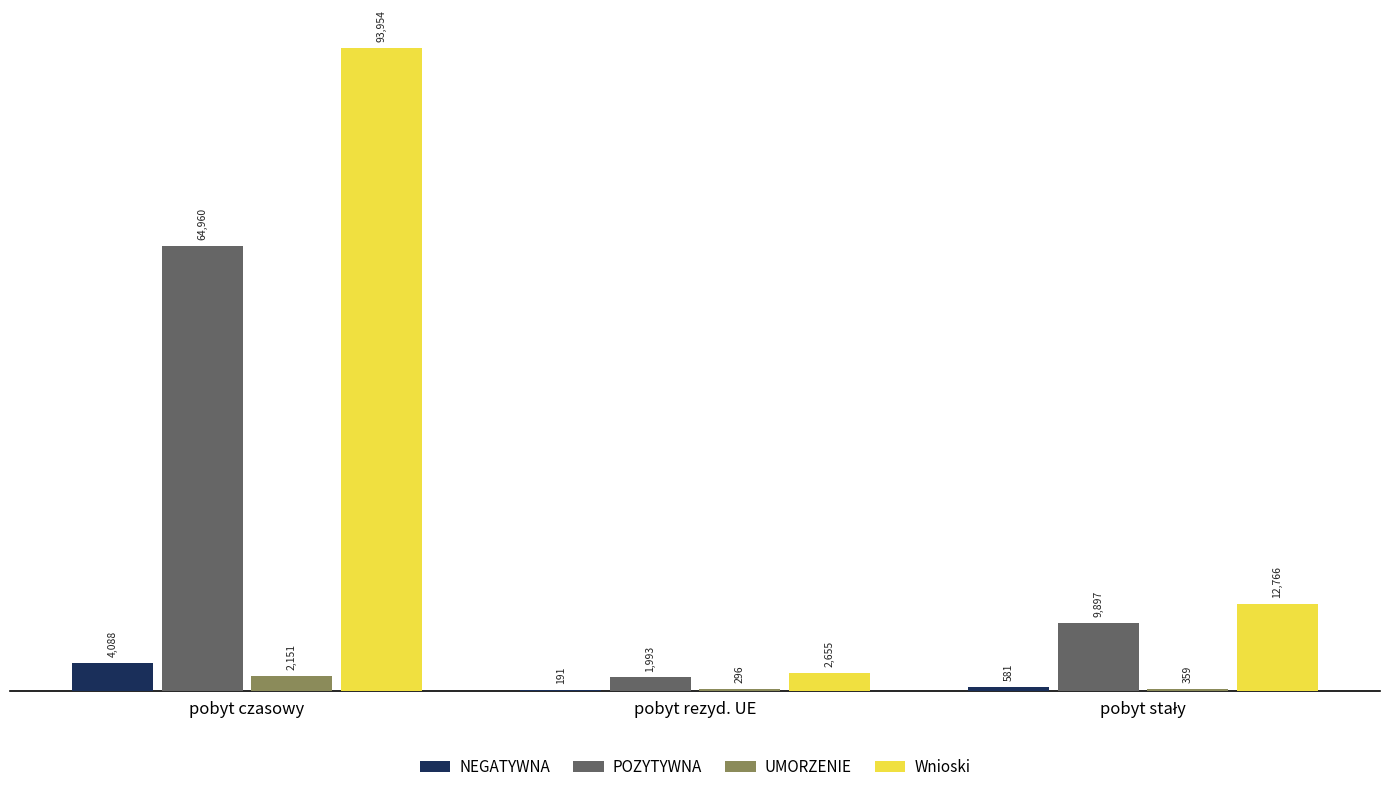

At which label does POZYTYWNA reach its peak?

pobyt czasowy